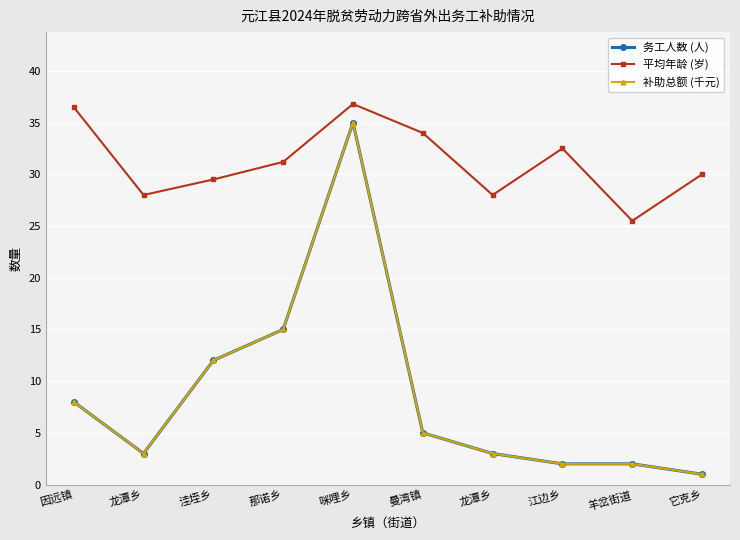

Rank the categories by 务工人数 (人) value from highest to lowest.

咪哩乡, 那诺乡, 洼垤乡, 因远镇, 曼湾镇, 龙潭乡, 龙潭乡, 江边乡, 羊岔街道, 它克乡